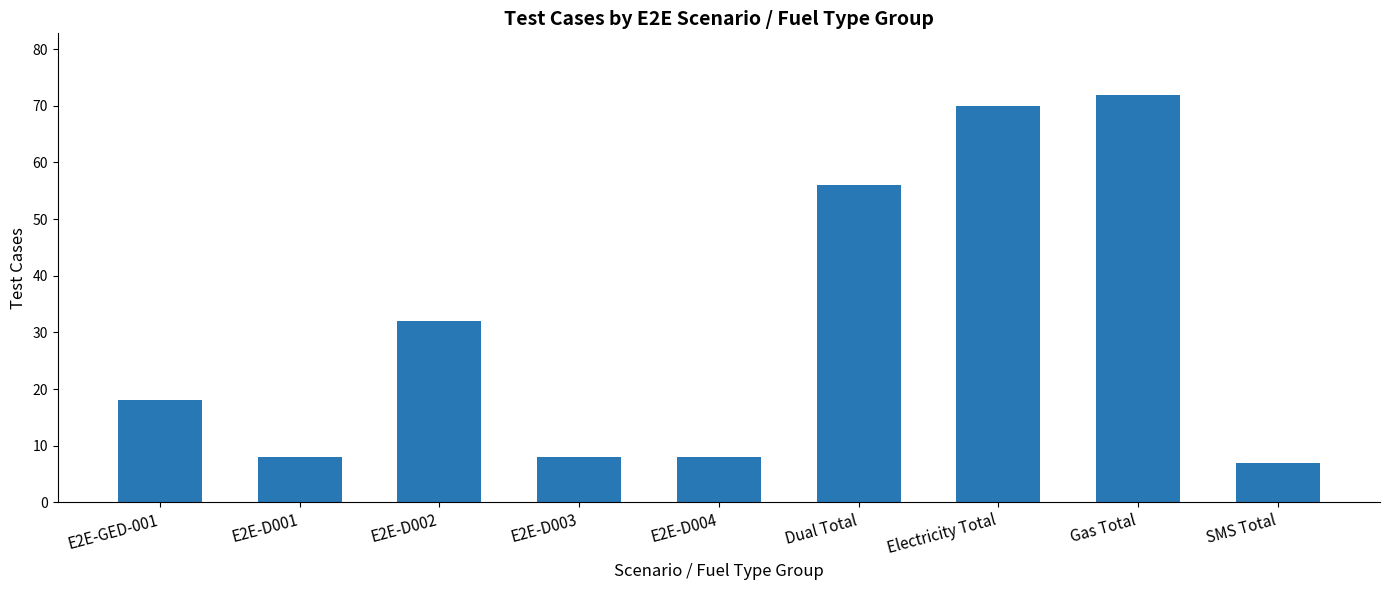

What is the maximum value shown in the chart?

72